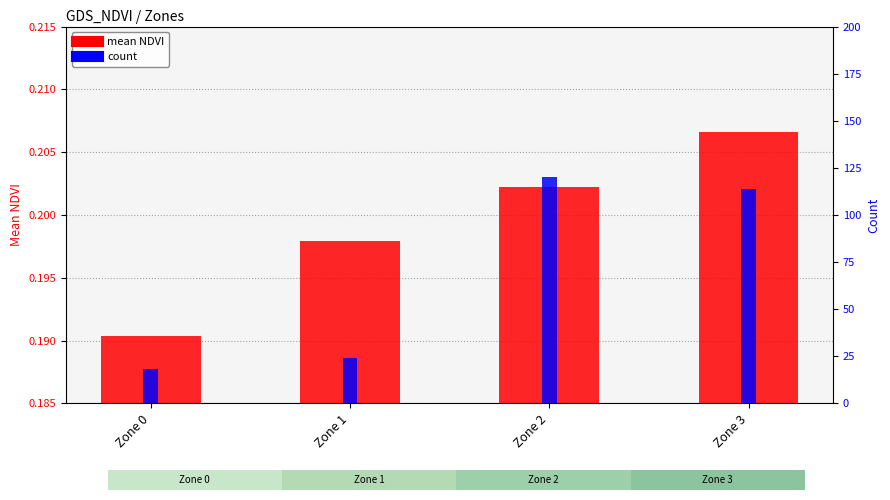

What is the sum of all mean NDVI values?

0.8